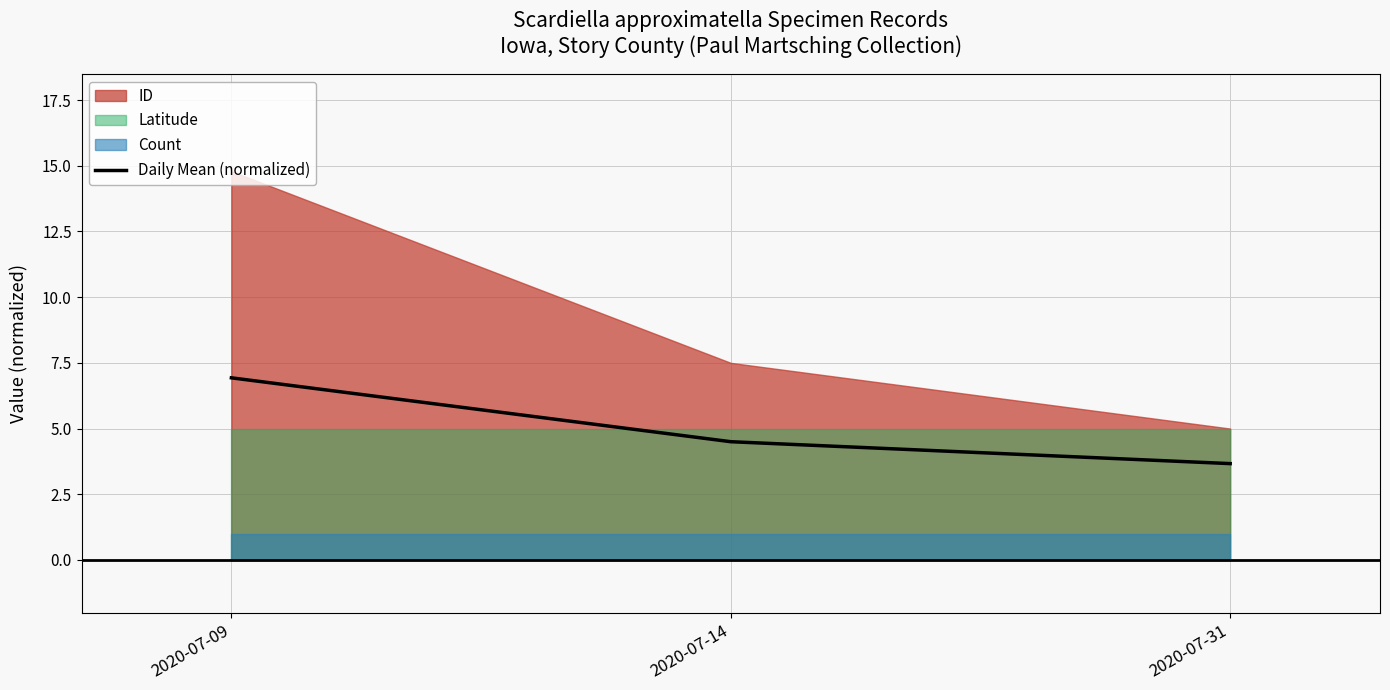

Rank the categories by value from highest to lowest.

2020-07-09, 2020-07-14, 2020-07-31